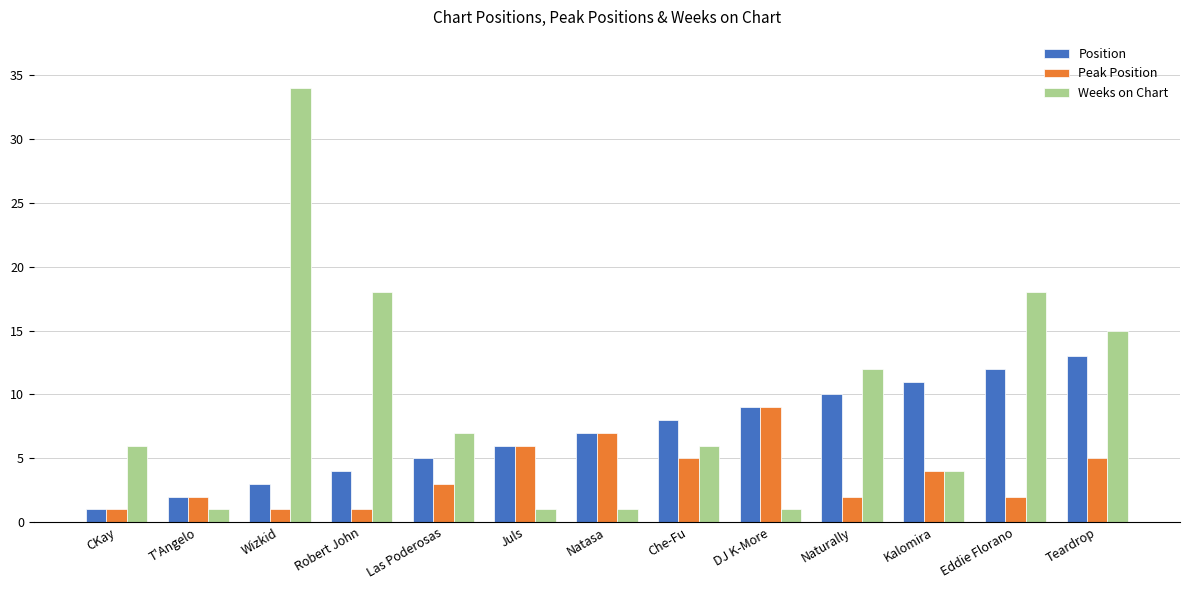

The Position series shows 3 at Juls. True or false?

False